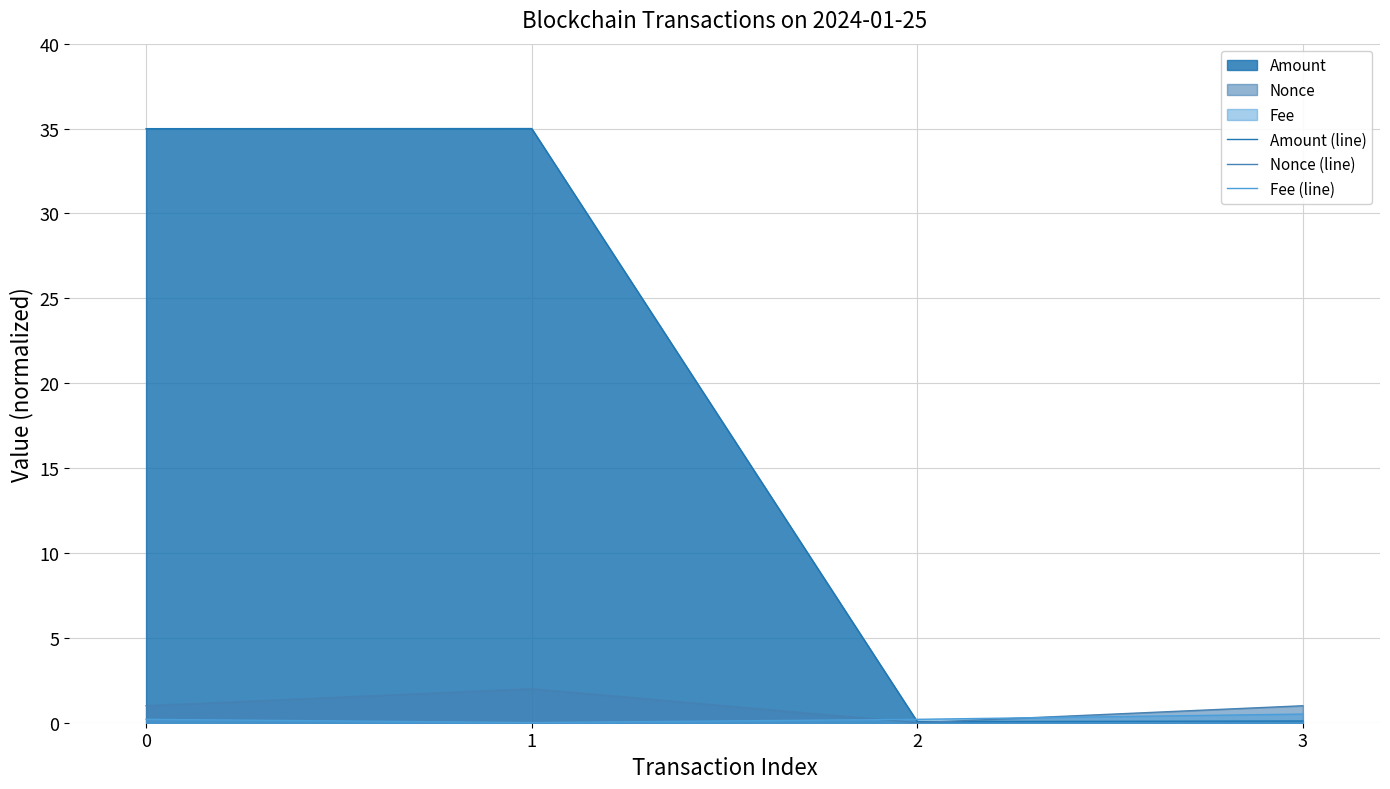

What is the sum of the Nonce (line) values at 0 and 2?

1.0